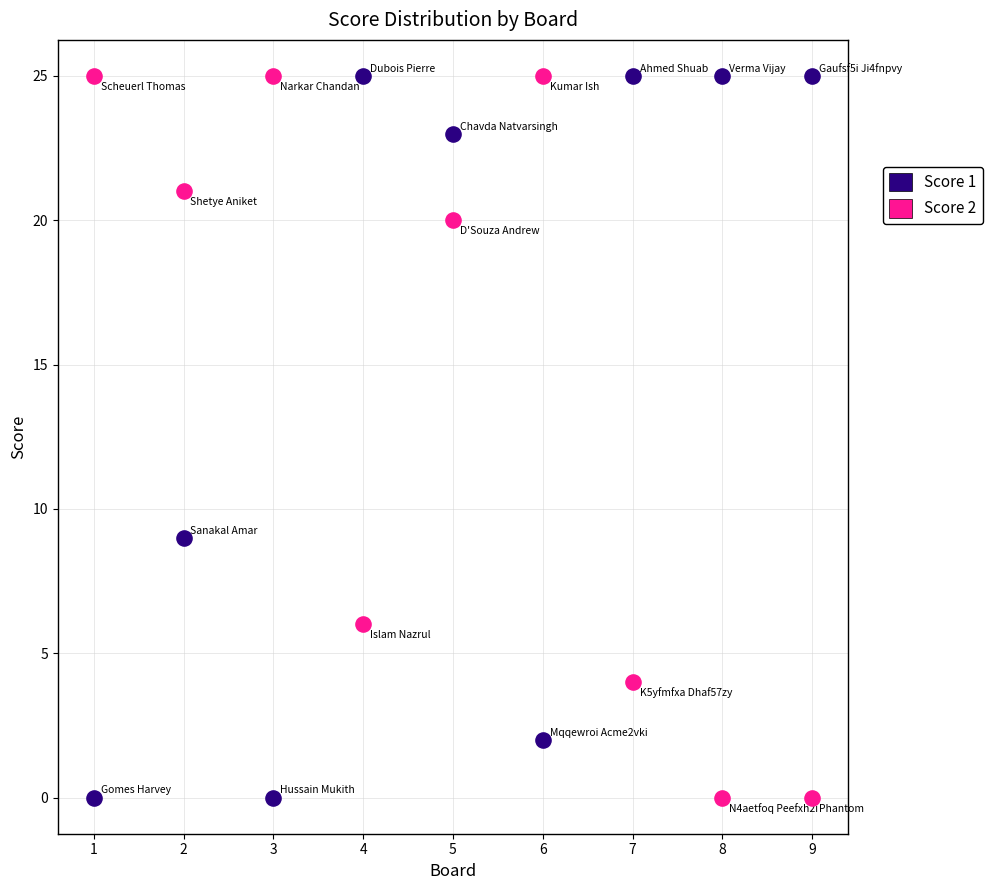

Across all data points, what is the range of X values (max minus min)?

8